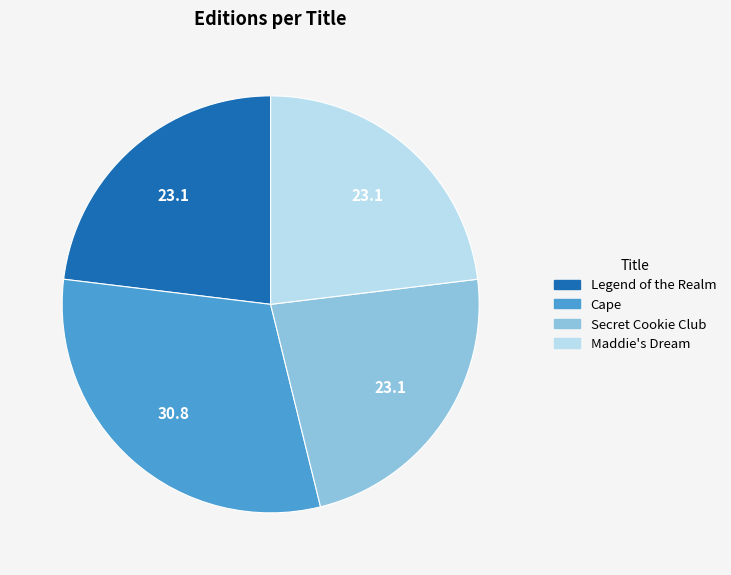

Which slice is the largest?

Cape